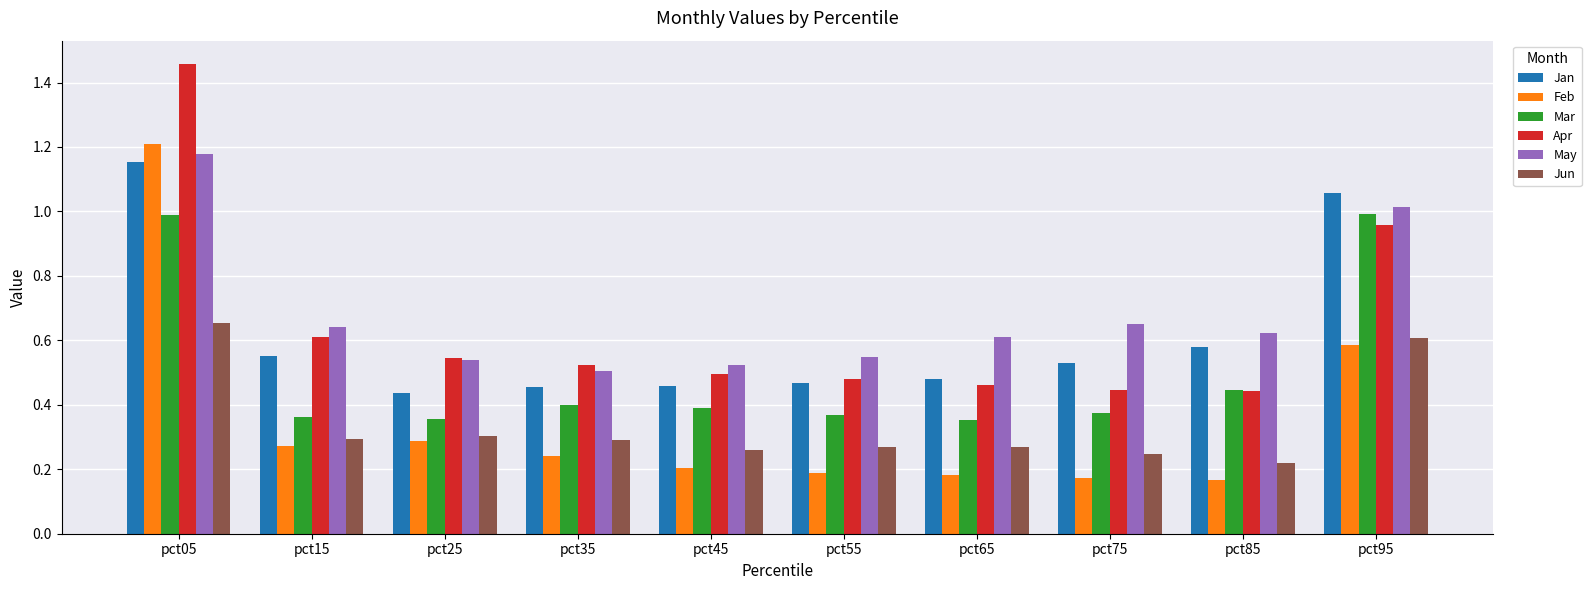

What is the sum of all Feb values?

3.5